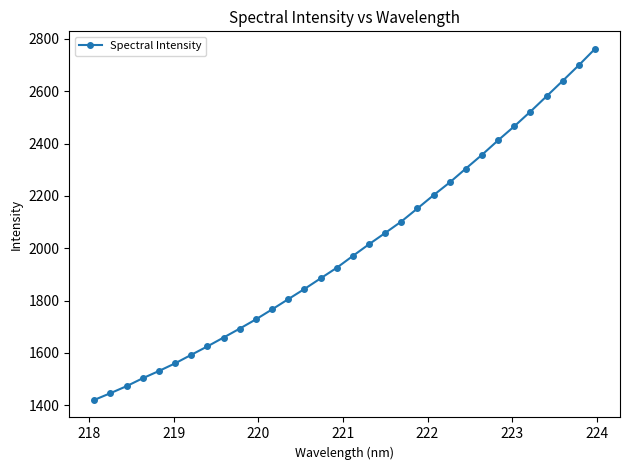

What is the greatest value displayed?

2762.1